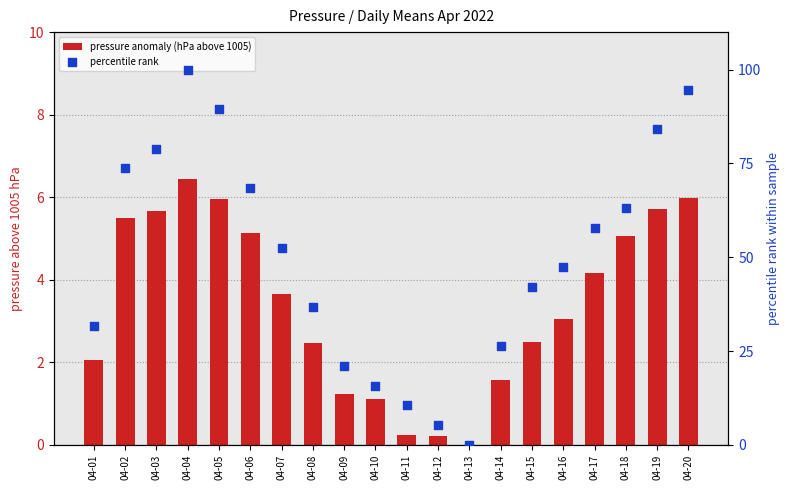

At how many categories does at least one series exceed 18?

16